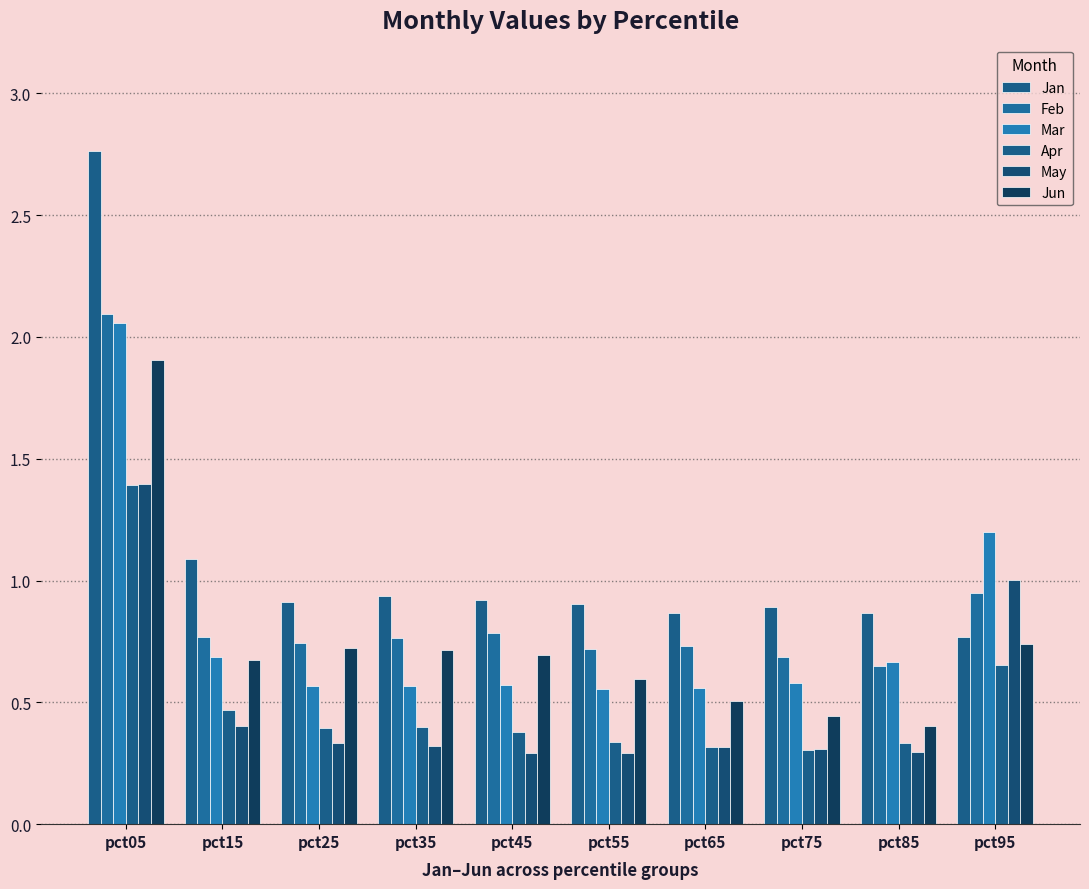

Reading left to right, extract all data points from this chart.

Jan: pct05=2.8	pct15=1.1	pct25=0.9	pct35=0.9	pct45=0.9	pct55=0.9	pct65=0.9	pct75=0.9	pct85=0.9	pct95=0.8
Feb: pct05=2.1	pct15=0.8	pct25=0.7	pct35=0.8	pct45=0.8	pct55=0.7	pct65=0.7	pct75=0.7	pct85=0.6	pct95=0.9
Mar: pct05=2.1	pct15=0.7	pct25=0.6	pct35=0.6	pct45=0.6	pct55=0.6	pct65=0.6	pct75=0.6	pct85=0.7	pct95=1.2
Apr: pct05=1.4	pct15=0.5	pct25=0.4	pct35=0.4	pct45=0.4	pct55=0.3	pct65=0.3	pct75=0.3	pct85=0.3	pct95=0.7
May: pct05=1.4	pct15=0.4	pct25=0.3	pct35=0.3	pct45=0.3	pct55=0.3	pct65=0.3	pct75=0.3	pct85=0.3	pct95=1.0
Jun: pct05=1.9	pct15=0.7	pct25=0.7	pct35=0.7	pct45=0.7	pct55=0.6	pct65=0.5	pct75=0.4	pct85=0.4	pct95=0.7